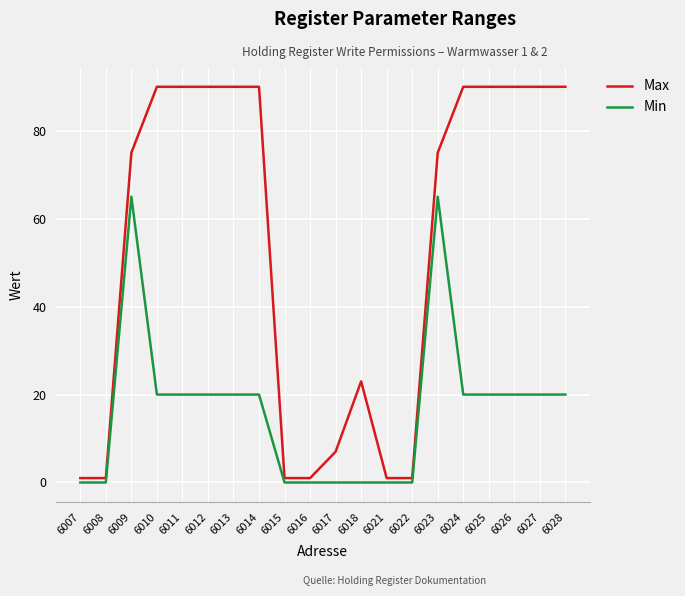

How many categories are shown in the chart?

20